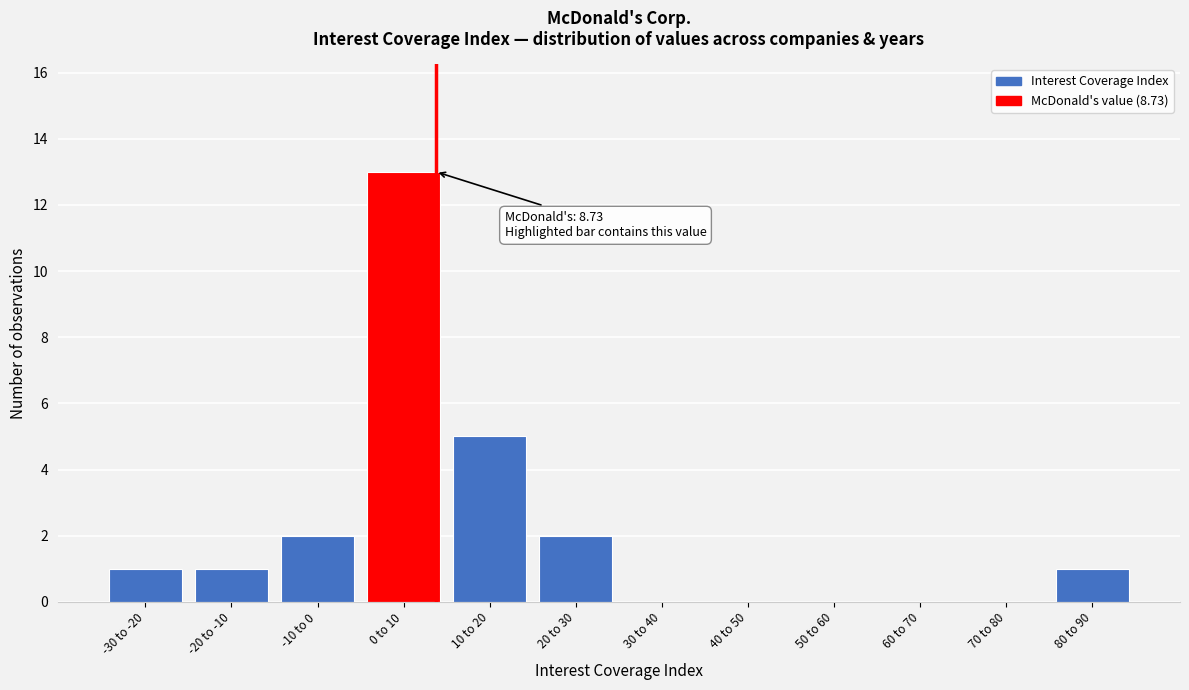

Reading right to left, what are all the values shown in this chart?

80 to 90=1	70 to 80=0	60 to 70=0	50 to 60=0	40 to 50=0	30 to 40=0	20 to 30=2	10 to 20=5	0 to 10=13	-10 to 0=2	-20 to -10=1	-30 to -20=1